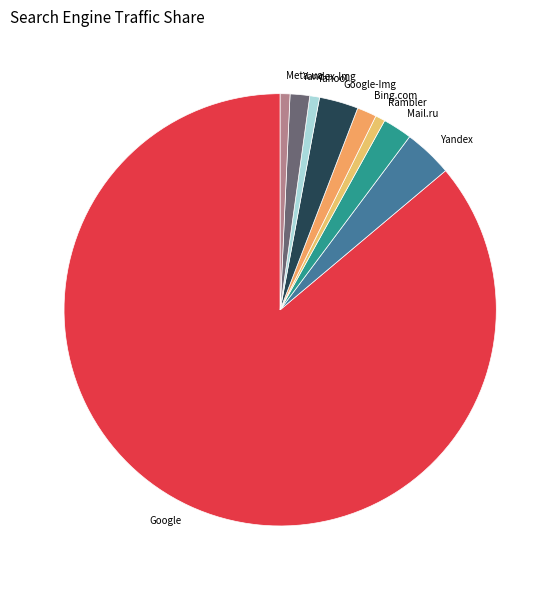

The Rambler slice represents 1% of the pie. True or false?

True